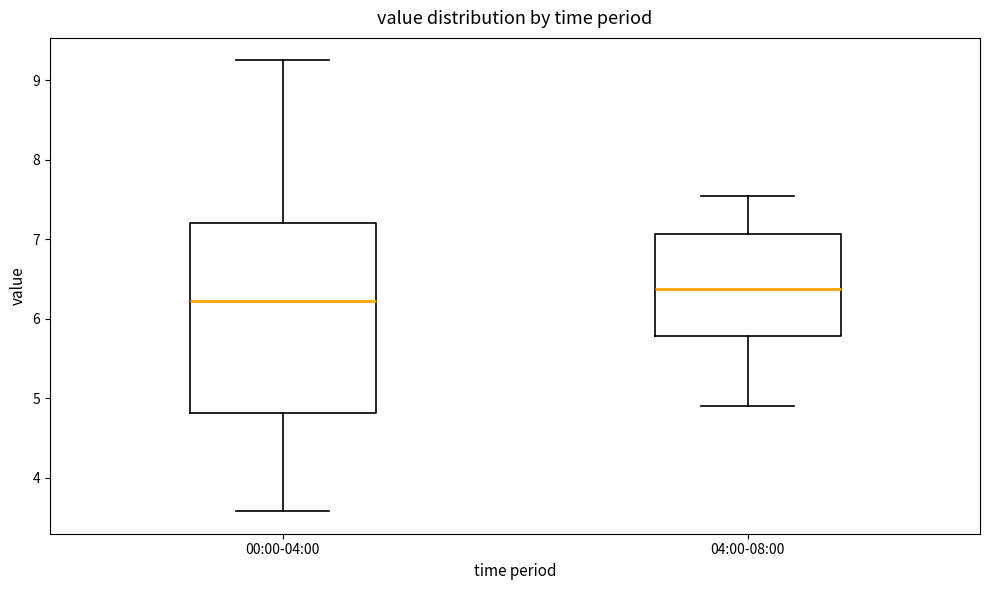

Reading left to right, read every box against the y-axis: the position of its median line, the range the box covers, and the ends of its whiskers. The values are not printed on the chart, so give them approximately, as read against the axis.

00:00-04:00: median 6.2, box 4.8 to 7.2, whiskers 3.6 to 9.3
04:00-08:00: median 6.4, box 5.8 to 7.1, whiskers 4.9 to 7.6